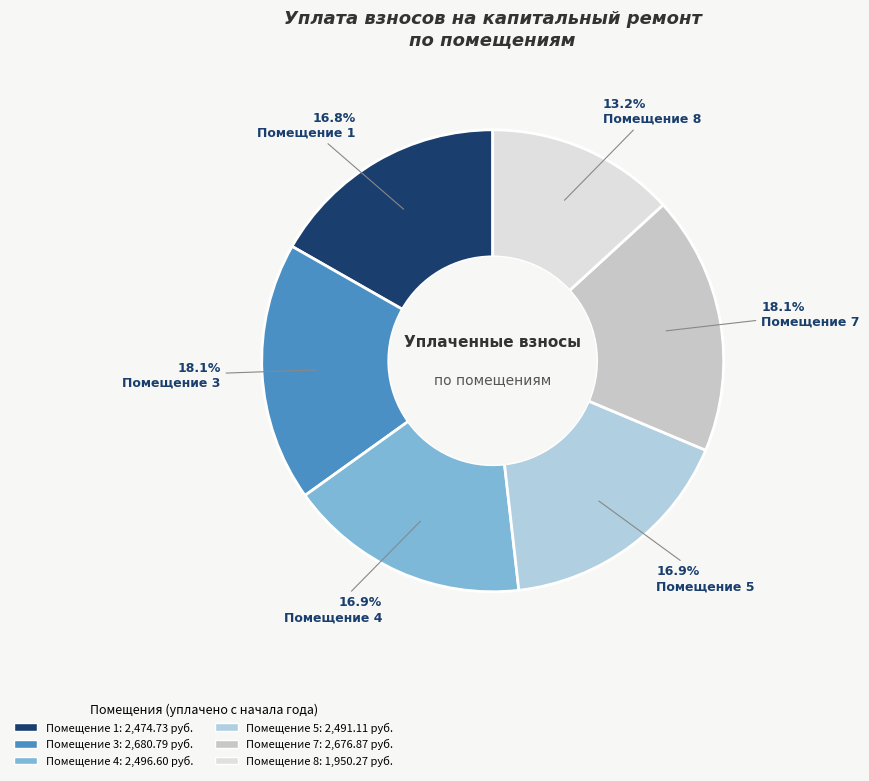

Count the number of slices in the pie.

6